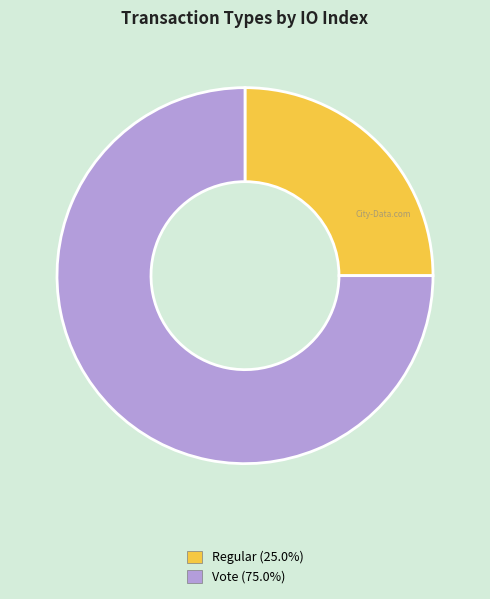

Combined, do Regular and Vote account for over 50%?

Yes